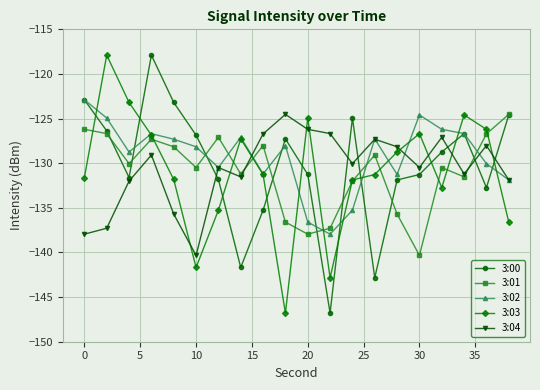

Which series ends up on top after the final intersection of 3:00 and 3:04?

3:00